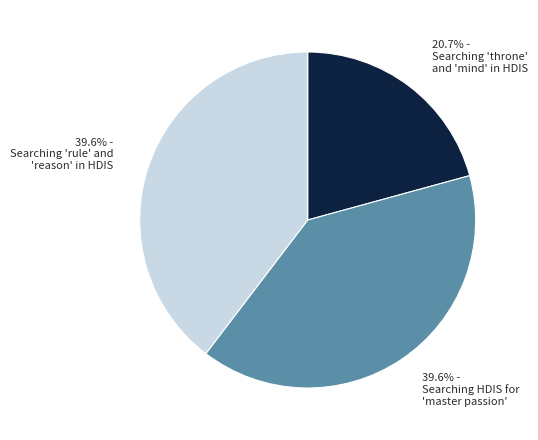

Does any single category account for the majority?

No